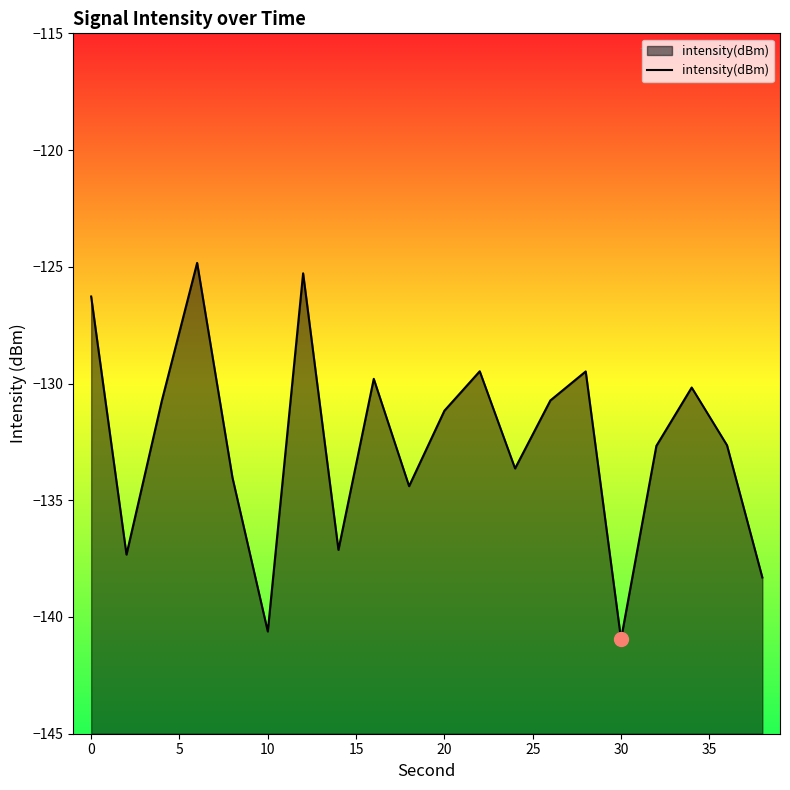

Which label corresponds to the smallest value in the chart?

30